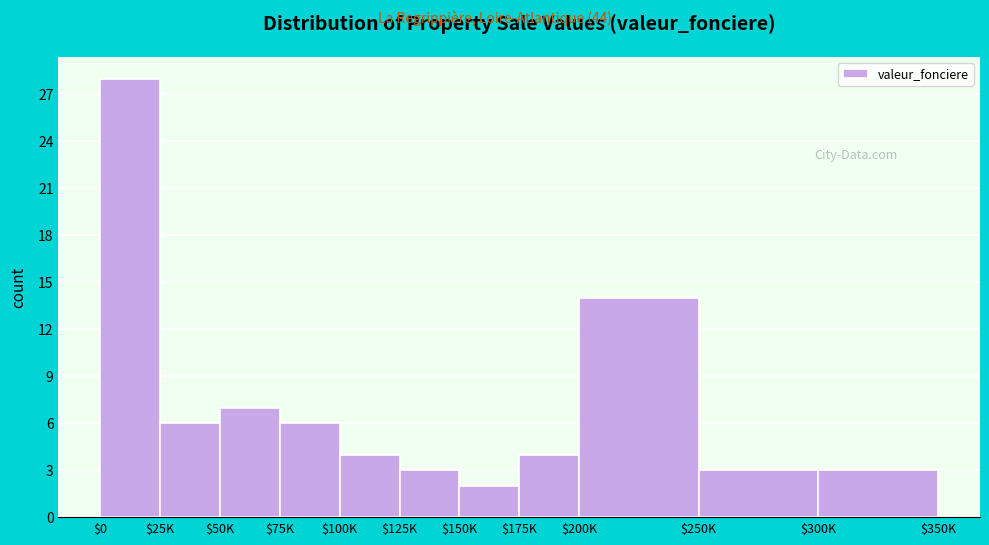

Reading left to right, list all the values displayed in this chart.

28	6	7	6	4	3	2	4	14	3	3